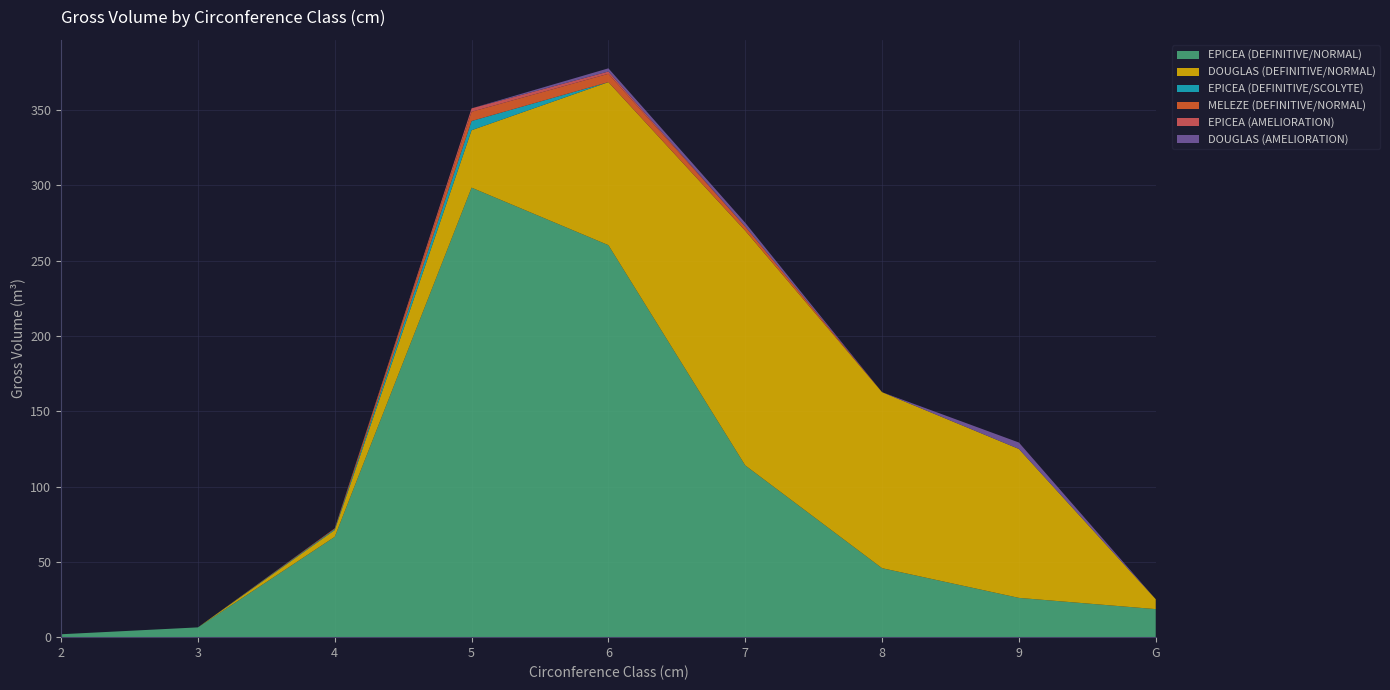

Reading left to right, transcribe all the data shown in this chart.

EPICEA (DEFINITIVE/NORMAL): 1.9	6.5	66.6	298.5	260.3	114.1	45.8	26.1	18.6
DOUGLAS (DEFINITIVE/NORMAL): 0.0	0.0	4.5	38.1	108.2	155.8	116.9	98.9	6.6
EPICEA (DEFINITIVE/SCOLYTE): 0.0	0.0	0.6	6.1	0.0	0.0	0.0	0.0	0.0
MELEZE (DEFINITIVE/NORMAL): 0.0	0.0	0.5	6.2	5.5	2.8	0.0	0.0	0.0
EPICEA (AMELIORATION): 0.0	0.0	0.0	2.2	1.5	0.0	0.0	0.0	0.0
DOUGLAS (AMELIORATION): 0.0	0.0	0.0	0.0	2.1	2.5	0.0	4.3	0.0